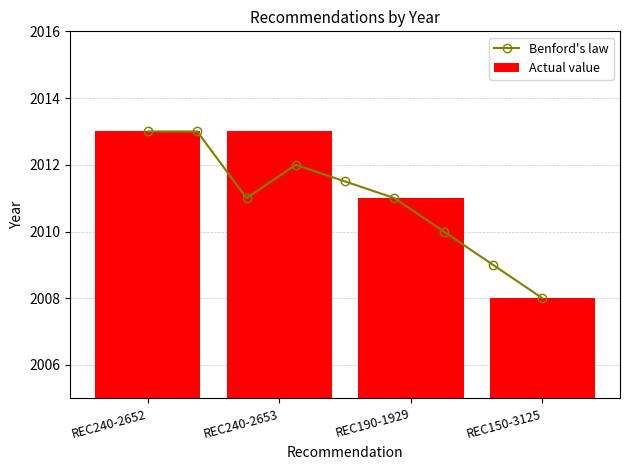

Rank the categories by value from lowest to highest.

REC150-3125, REC190-1929, REC240-2652, REC240-2653